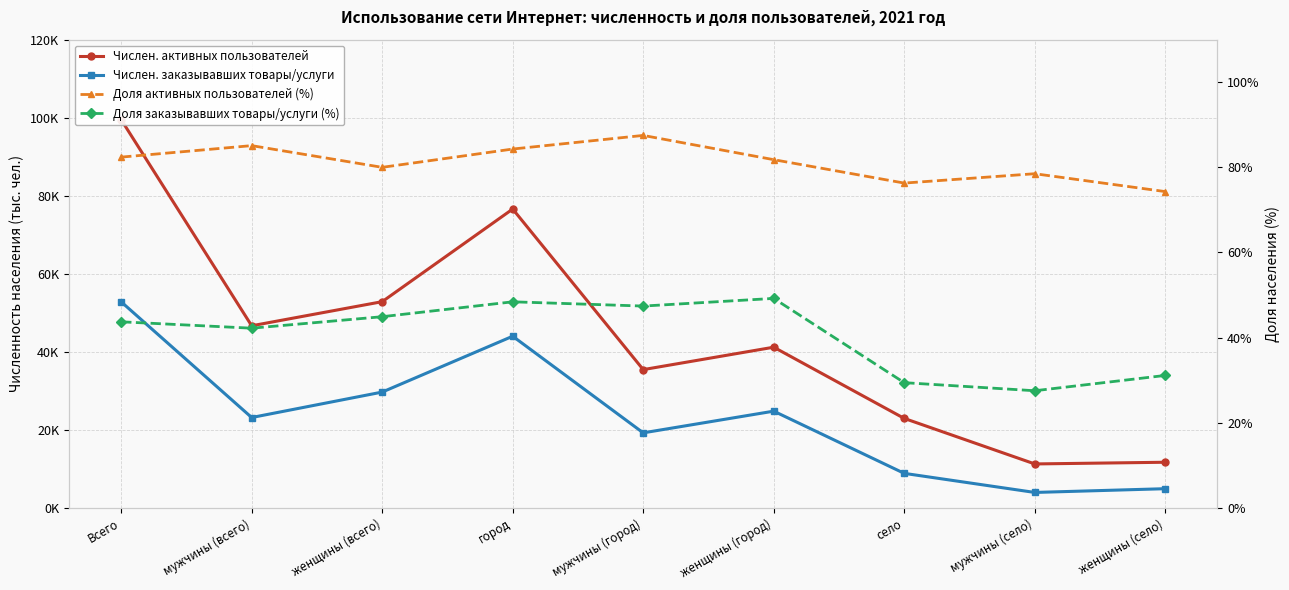

Is the value of Доля заказывавших товары/услуги (%) at женщины (всего) greater than the value of Числен. активных пользователей at мужчины (село)?

No